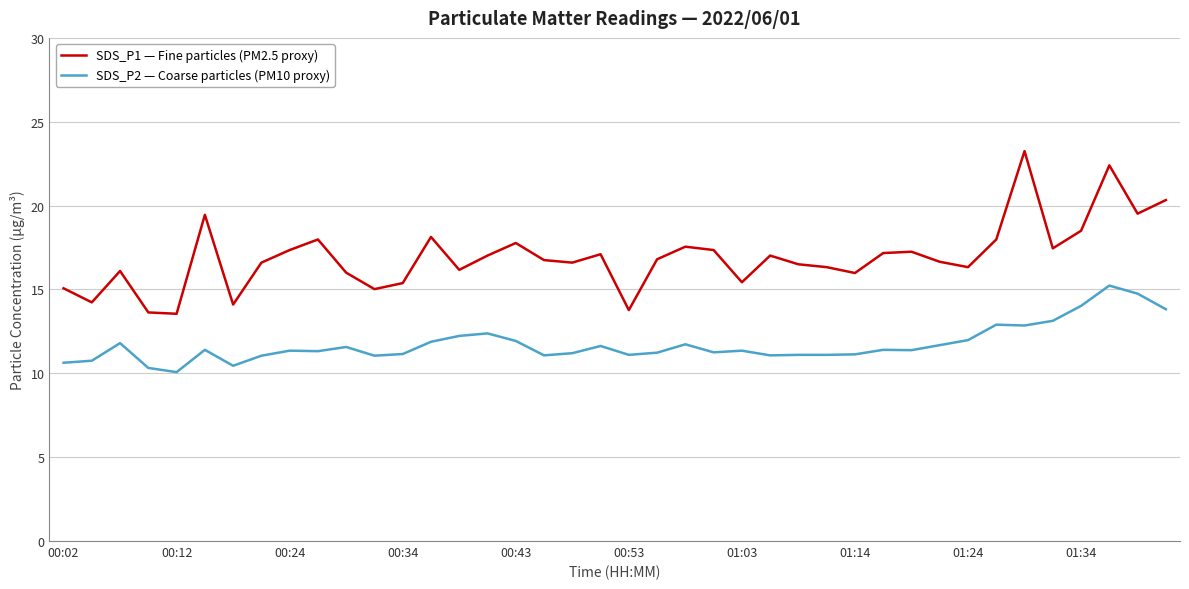

What is the highest value of the SDS_P2 — Coarse particles (PM10 proxy) series?

15.2